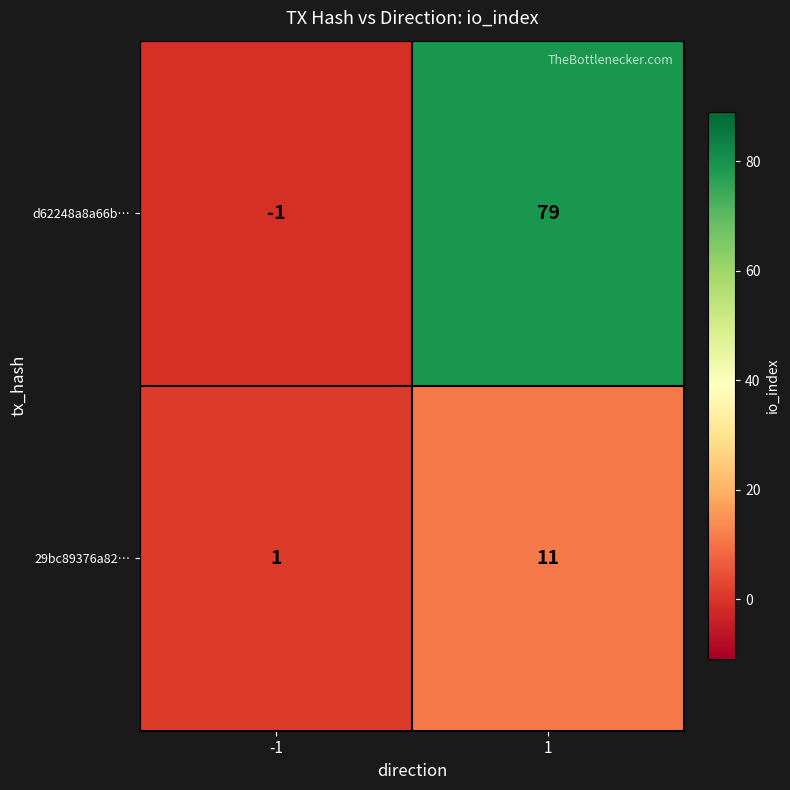

Which series has the largest total across all categories?

d62248a8a66b…